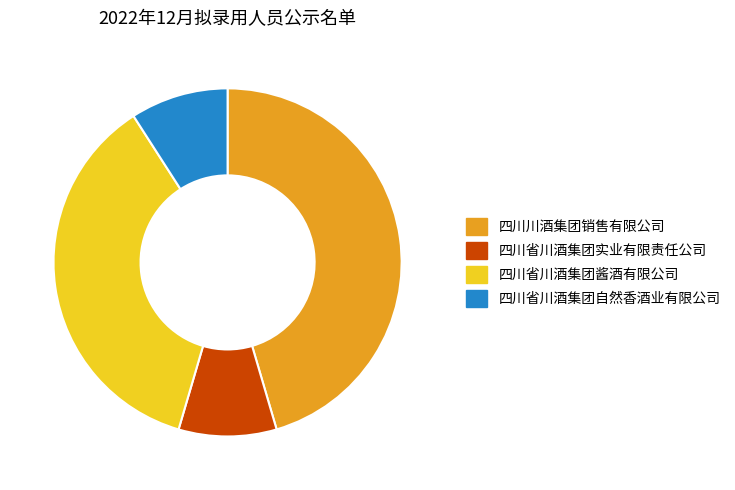

Does any single category account for the majority?

No